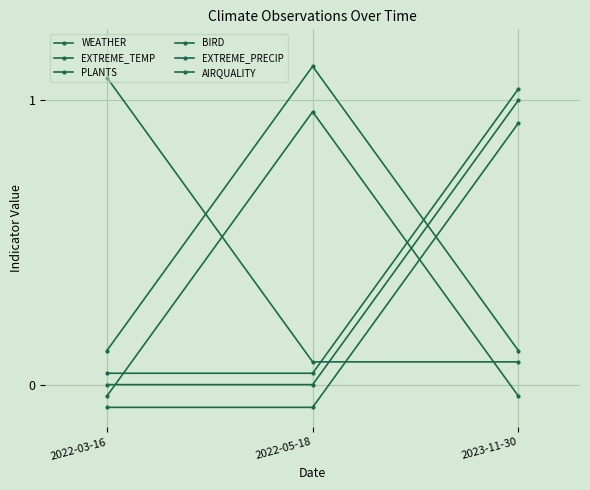

Which category has the lowest value in the EXTREME_TEMP series?

2022-03-16